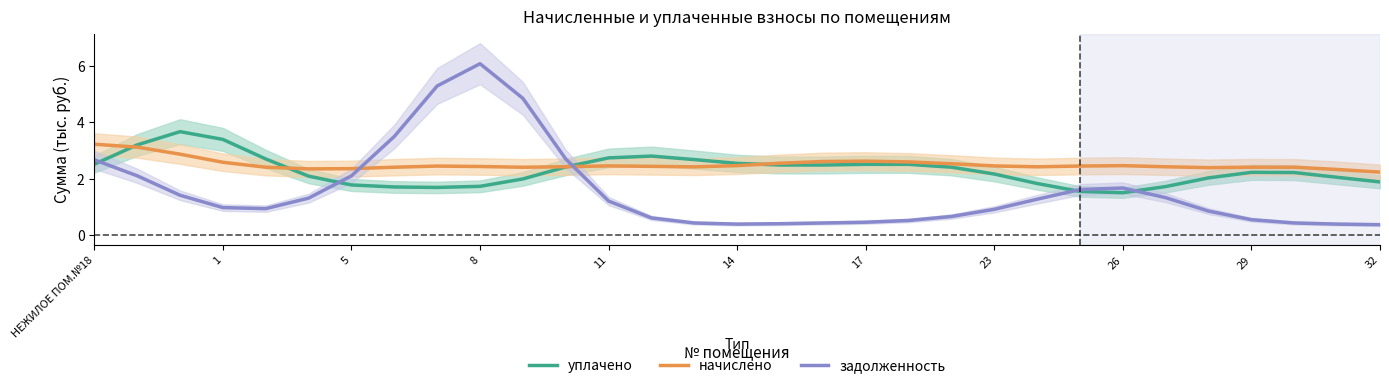

At how many categories does at least one series exceed 5?

2